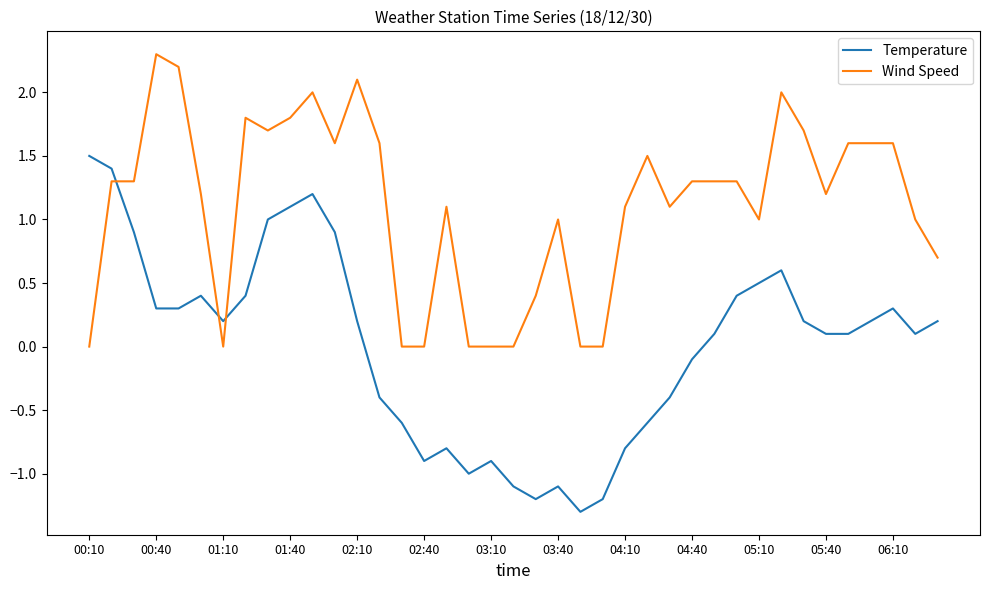

After their last crossing, which series has the higher values: Temperature or Wind Speed?

Wind Speed